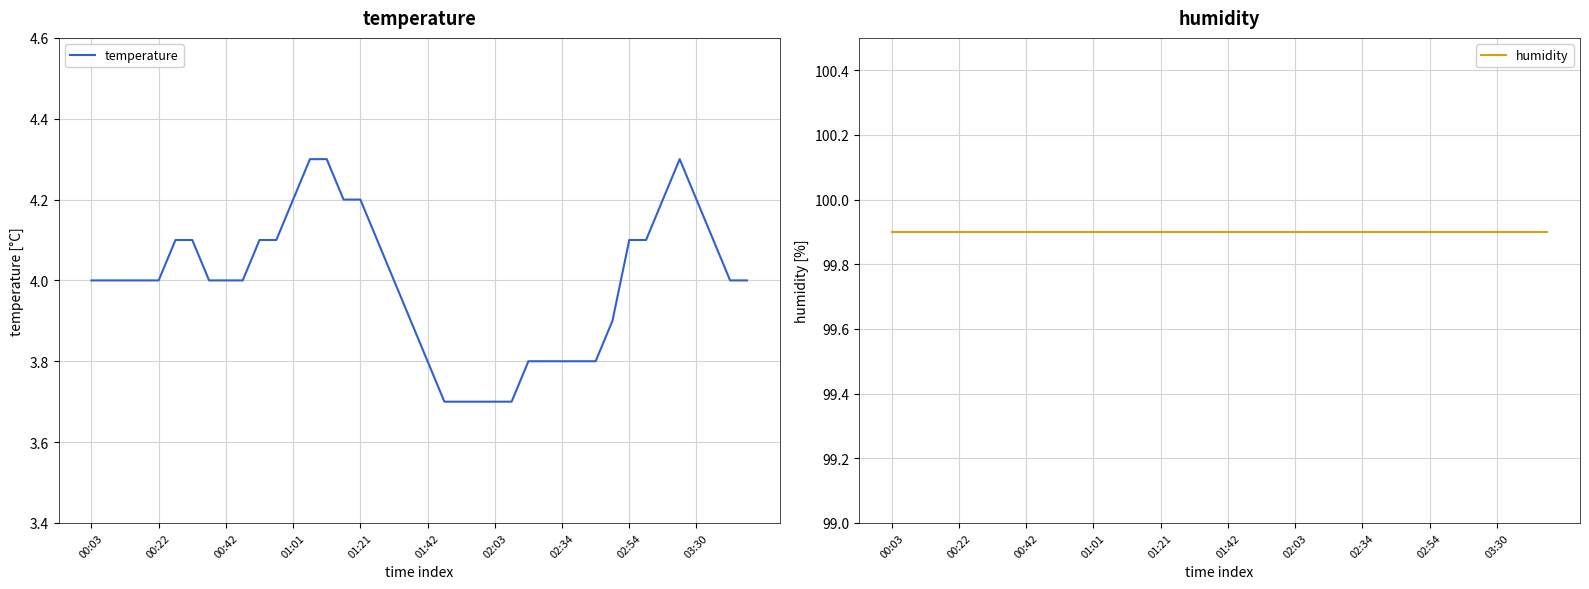

The value of humidity at 25 is 139.5. True or false?

False